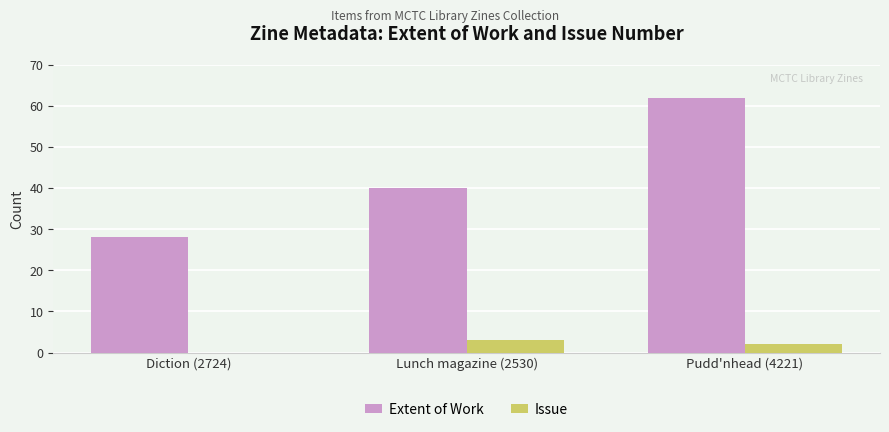

At which category is the sum across all series the highest?

Pudd'nhead (4221)